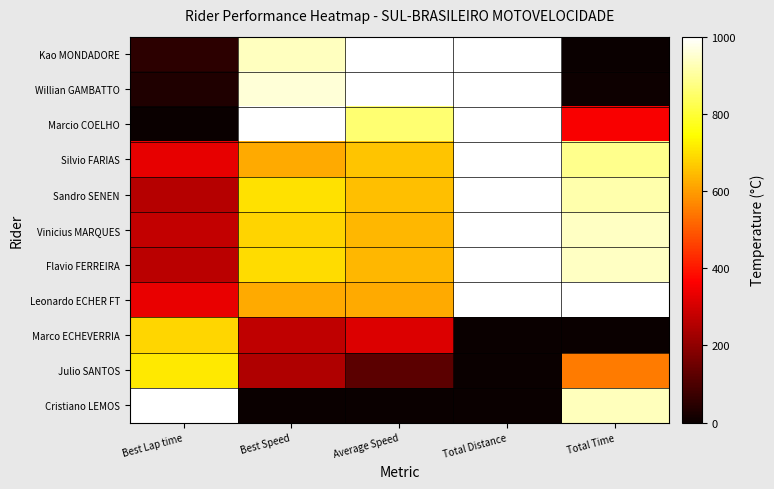

How many series are shown in this chart?

11